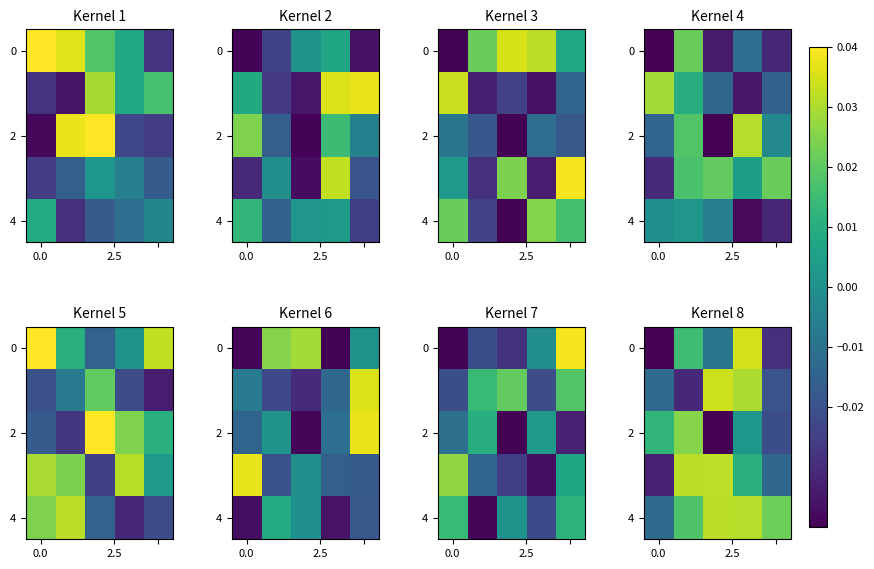

How many data points does each series have?

5